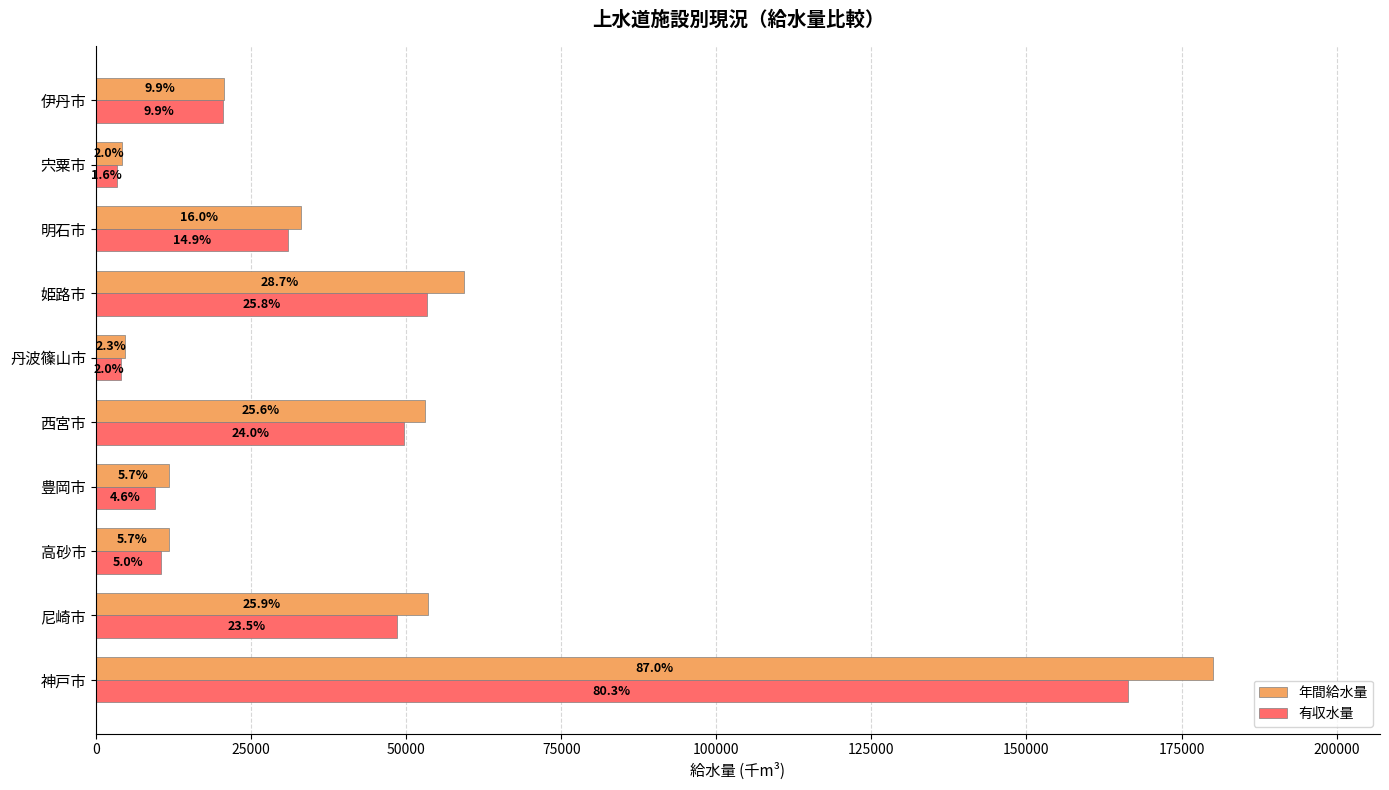

What are all the series names shown in the legend?

年間給水量, 有収水量